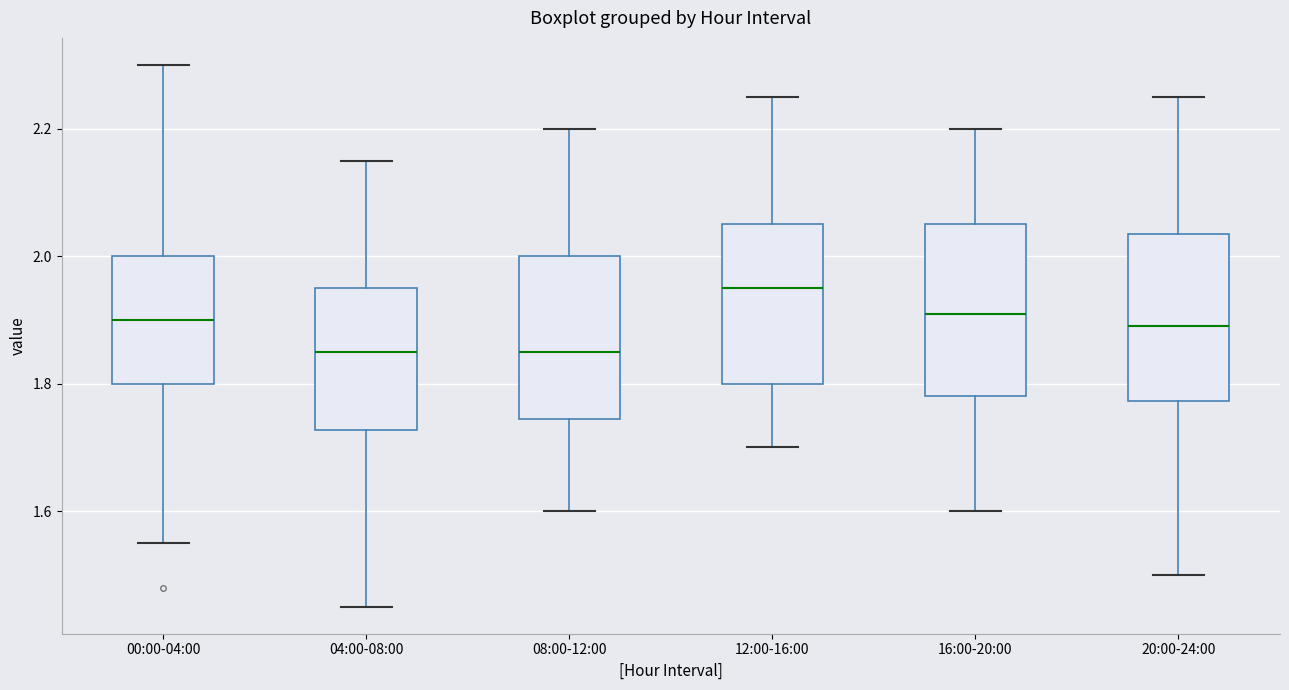

Where is the lower edge of the box for 00:00-04:00 on the y-axis? The values are not printed on the chart, so give them approximately, as read against the axis.

1.80